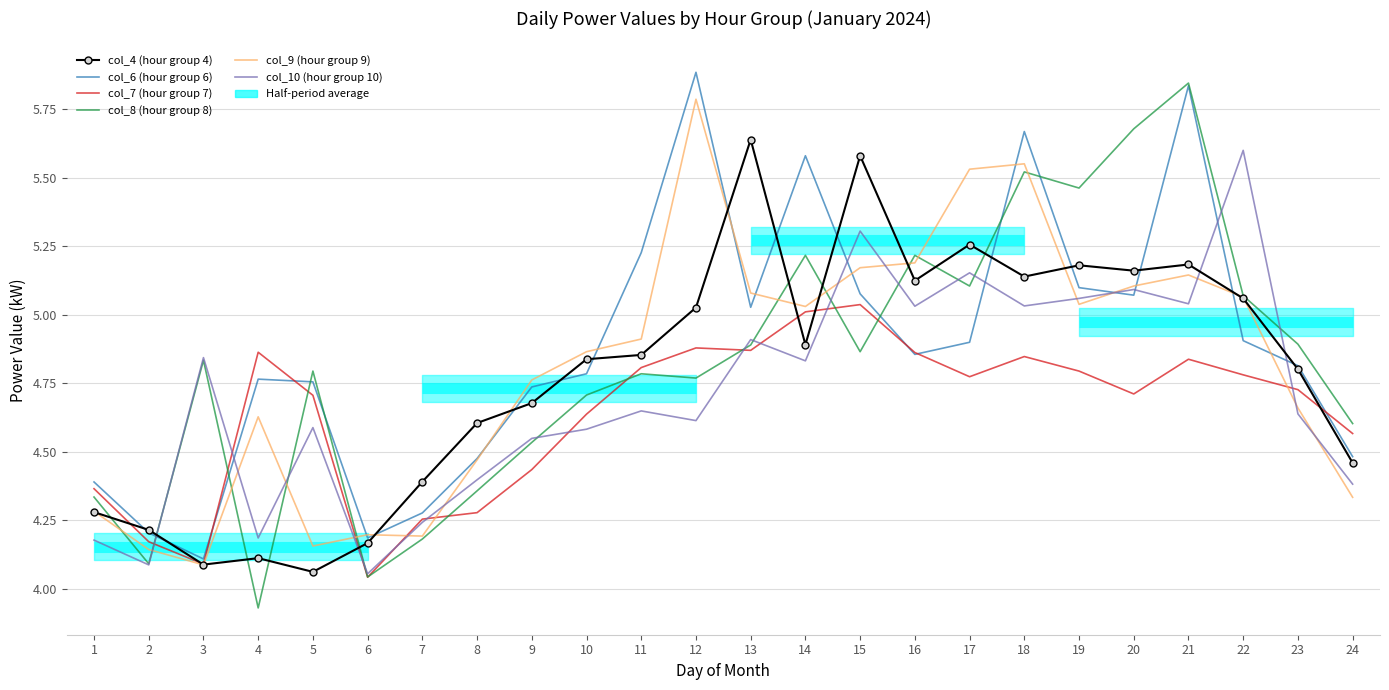

What are all the series names shown in the legend?

col_4 (hour group 4), col_6 (hour group 6), col_7 (hour group 7), col_8 (hour group 8), col_9 (hour group 9), col_10 (hour group 10)